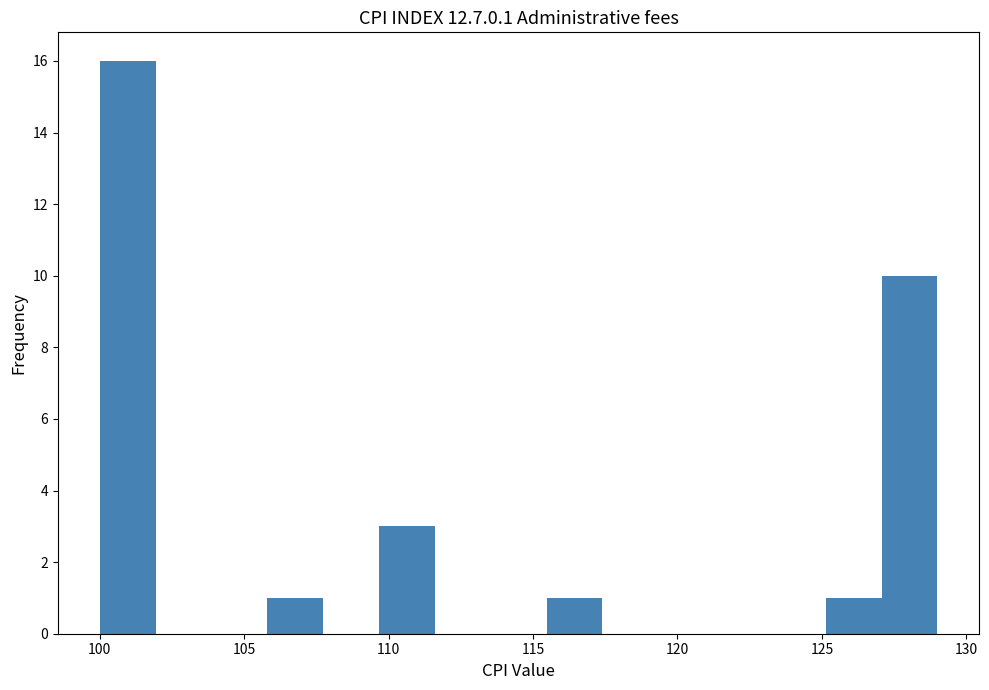

Read against the x-axis, roughly where is the centre of the tallest bar?

101.0